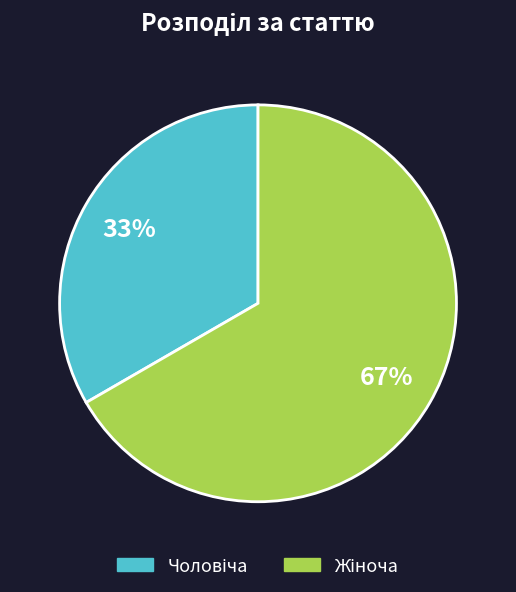

Count the number of slices in the pie.

2